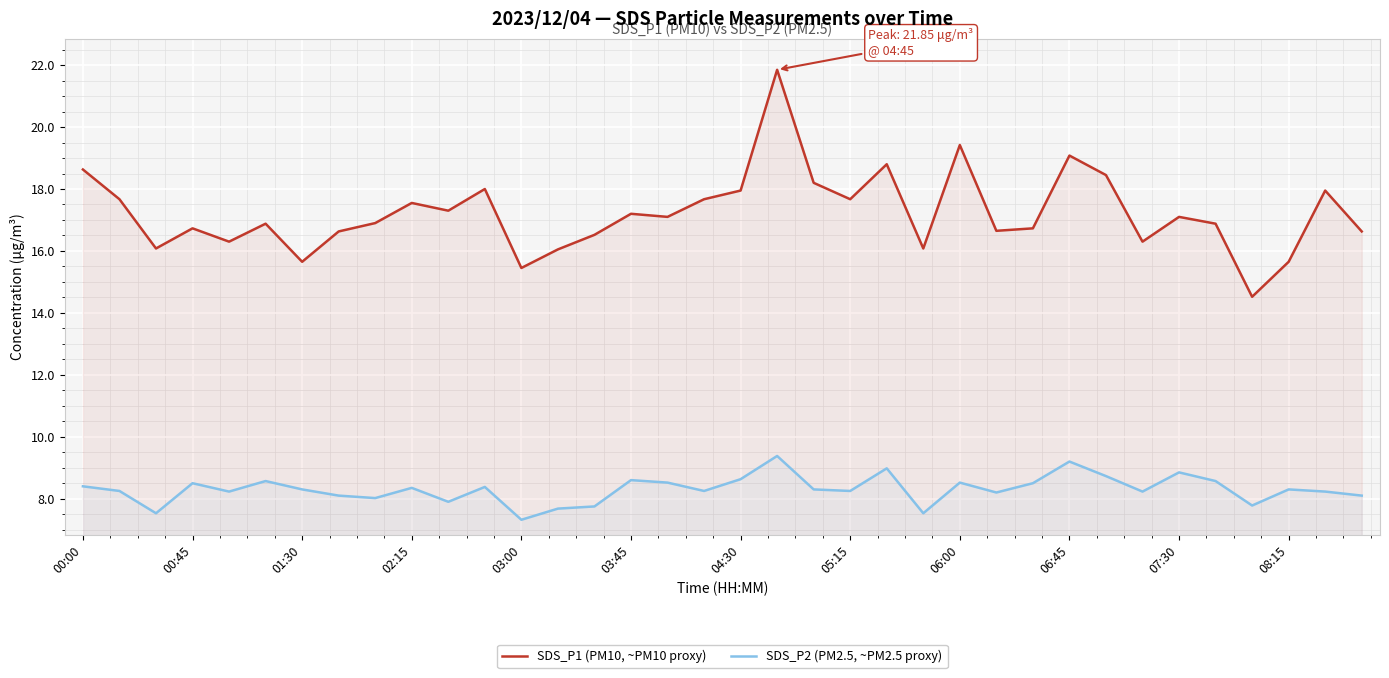

Does the chart display data point markers on the line(s)?

No